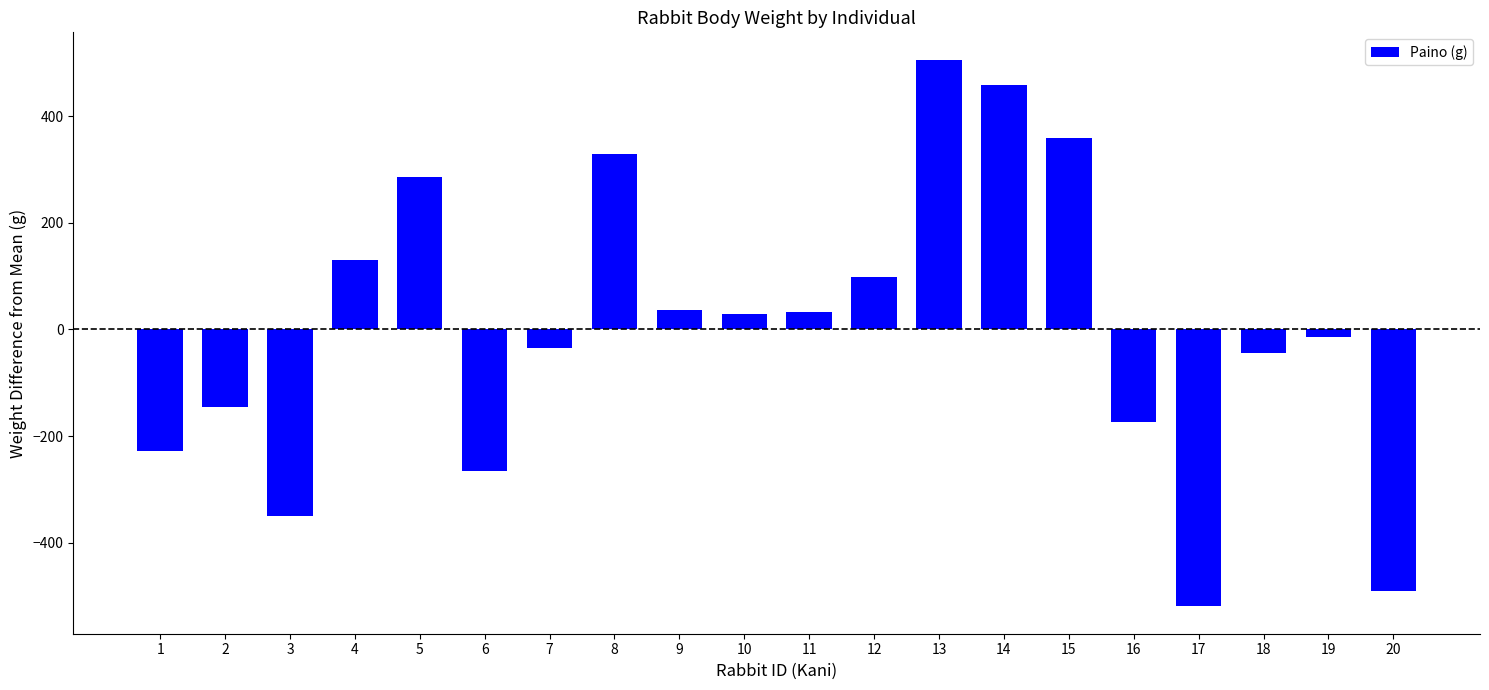

What is the sum of the values at 7 and 3?

-384.6